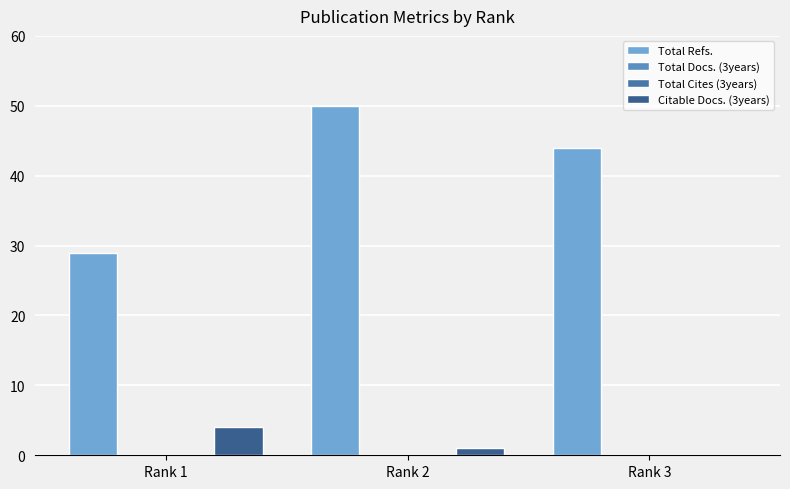

How many positive values does the Citable Docs. (3years) series have?

2